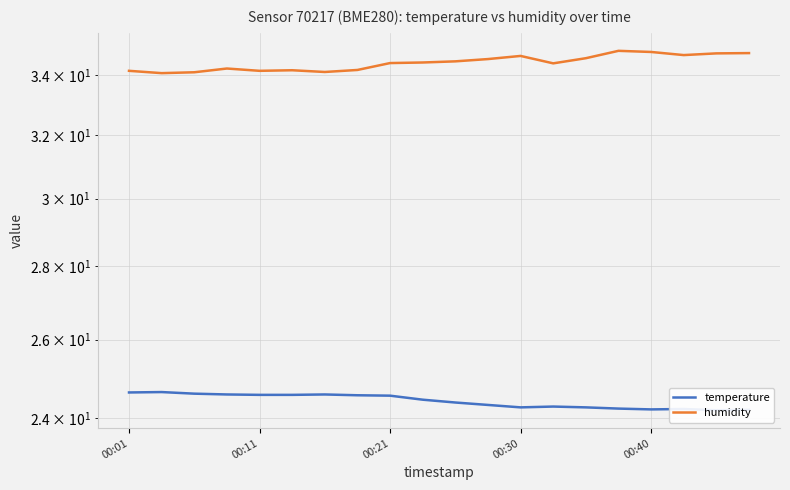

What is the smallest value displayed?

24.2